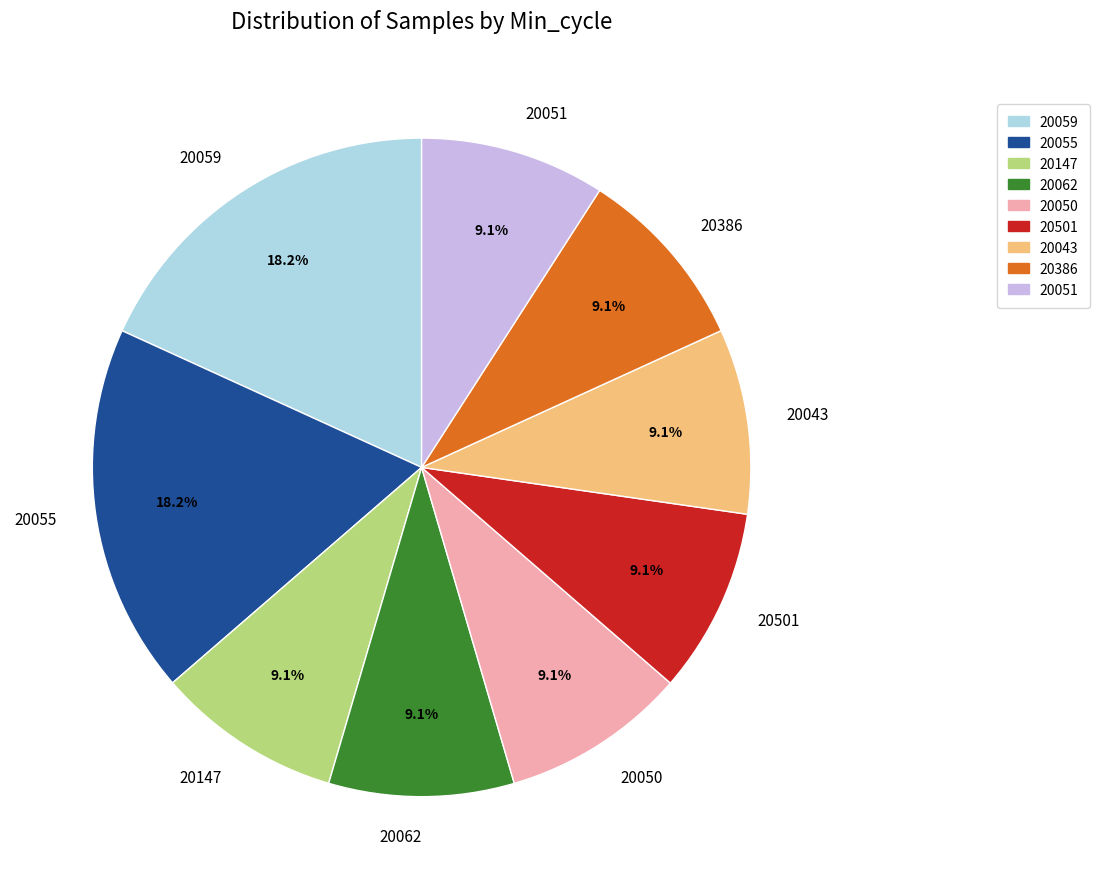

How many segments does this pie chart have?

9